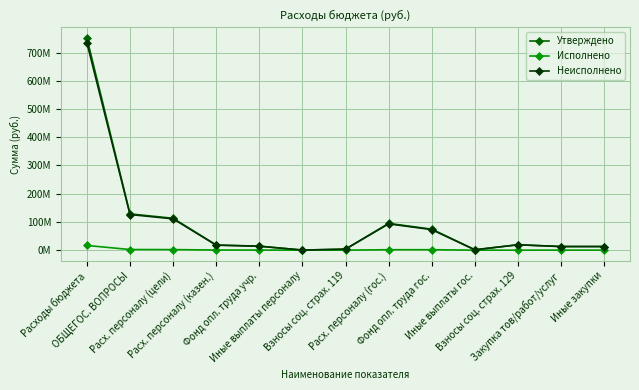

Where is Исполнено nearest to the value 8295971?

ОБЩЕГОС. ВОПРОСЫ